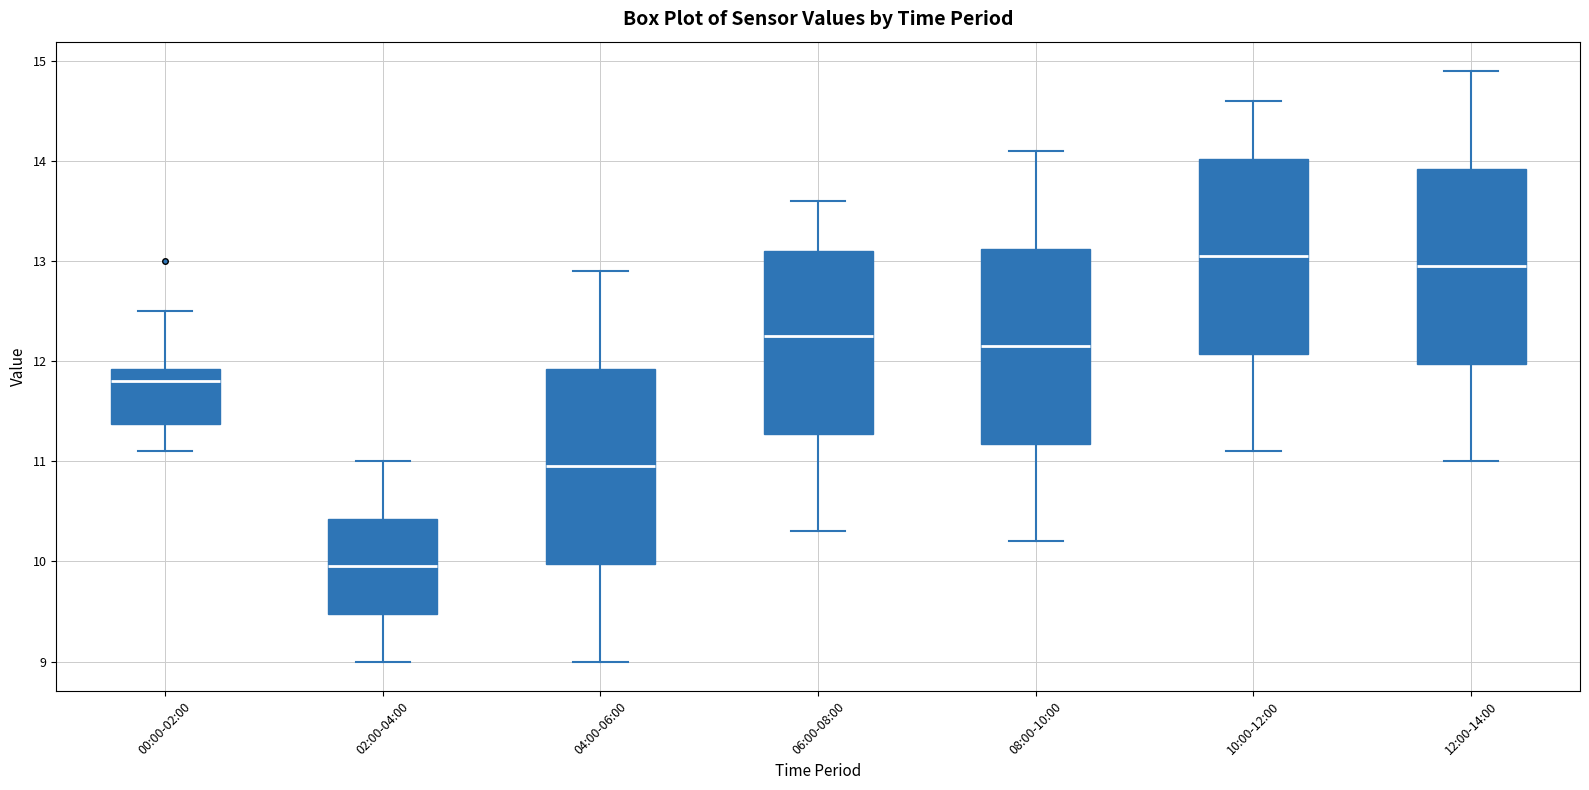

Reading left to right, transcribe this box plot: for each box, give where its median line is, the range the box spans, and where its two whiskers end, as read against the y-axis. The values are not printed on the chart, so give them approximately, as read against the axis.

00:00-02:00: median 11.8, box 11.4 to 11.9, whiskers 11.1 to 12.5
02:00-04:00: median 10.0, box 9.5 to 10.4, whiskers 9.0 to 11.0
04:00-06:00: median 11.0, box 10.0 to 11.9, whiskers 9.0 to 12.9
06:00-08:00: median 12.3, box 11.3 to 13.1, whiskers 10.3 to 13.6
08:00-10:00: median 12.2, box 11.2 to 13.1, whiskers 10.2 to 14.1
10:00-12:00: median 13.1, box 12.1 to 14.0, whiskers 11.1 to 14.6
12:00-14:00: median 13.0, box 12.0 to 13.9, whiskers 11.0 to 14.9